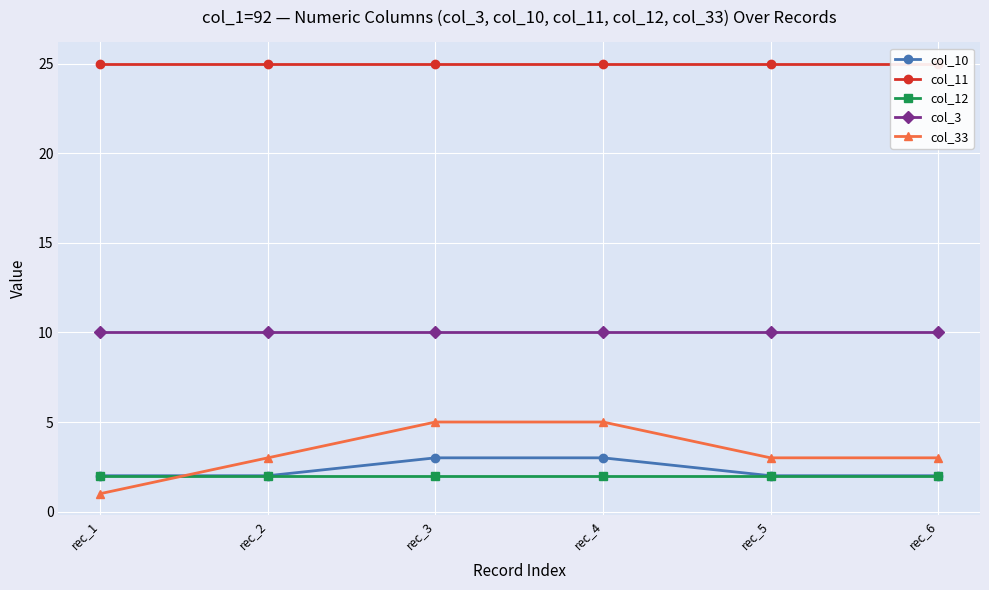

Is the value of col_12 at rec_1 greater than the value of col_33 at rec_4?

No